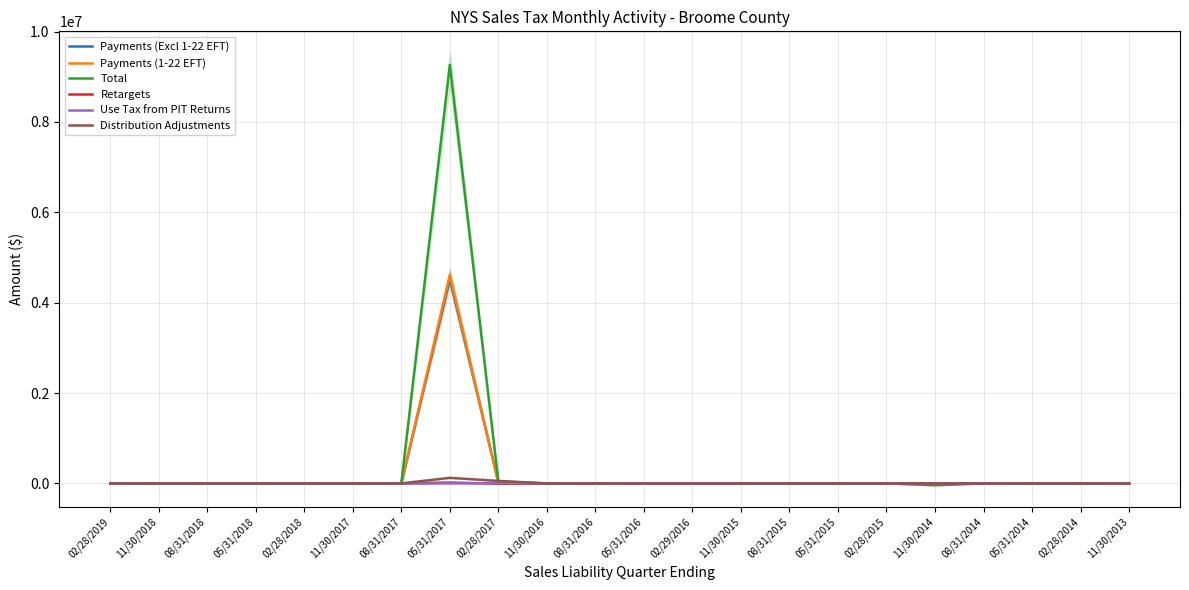

Does the chart display data point markers on the line(s)?

No